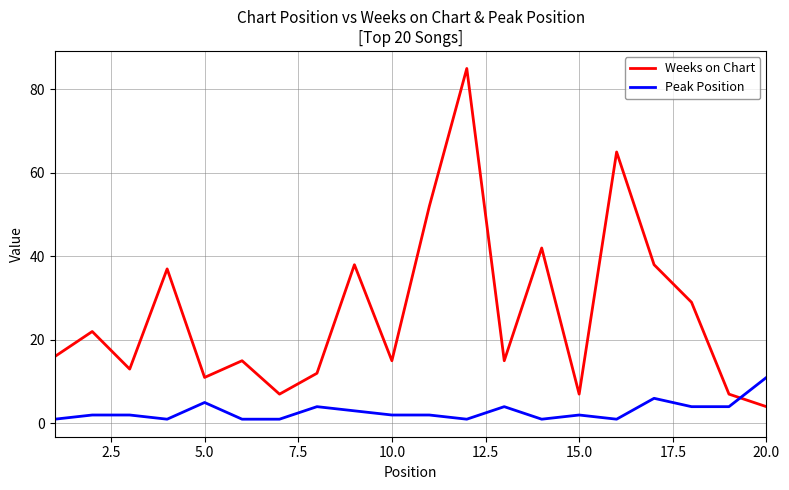

Rank the series by their average value, from lowest to highest.

Peak Position, Weeks on Chart